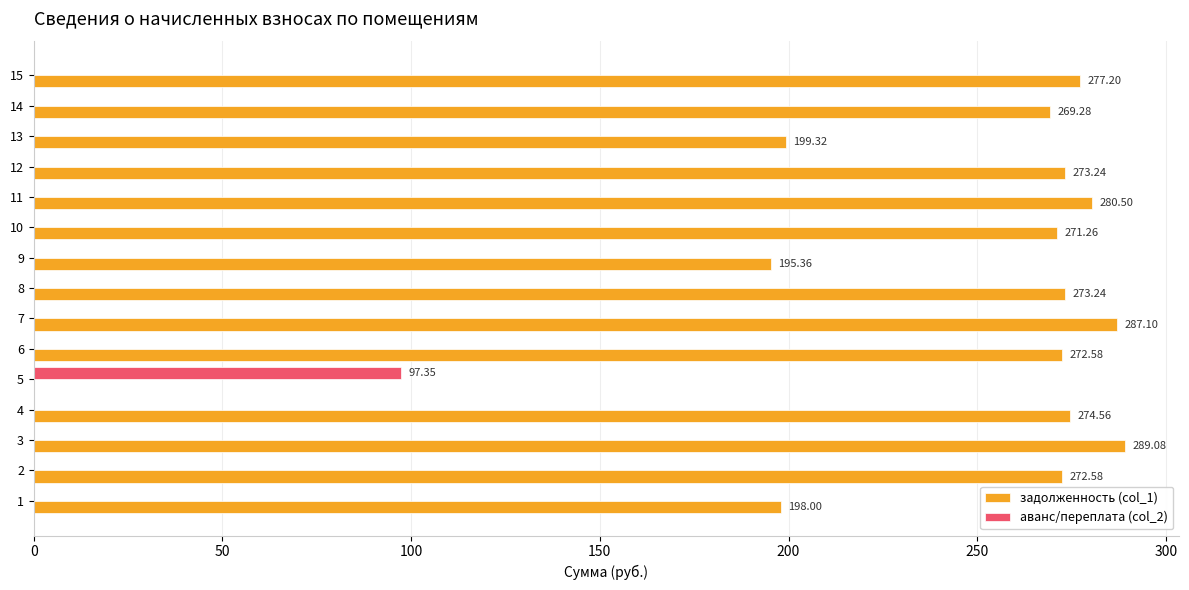

At which category is the sum across all series the highest?

3